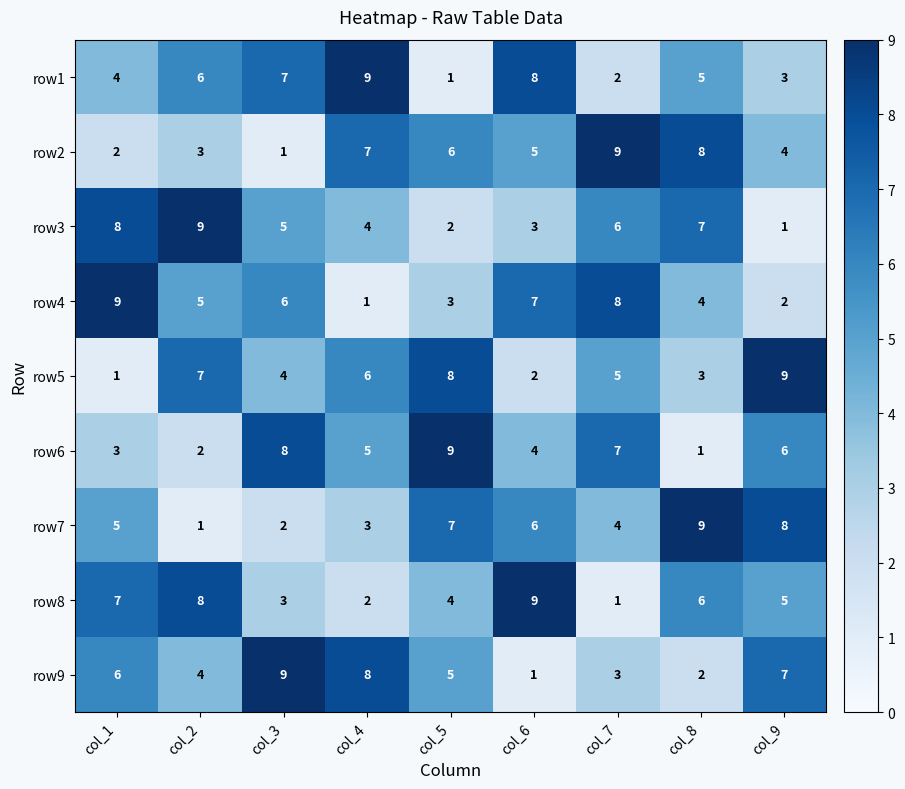

At col_6, list the series in order from largest to smallest.

row8, row1, row4, row7, row2, row6, row3, row5, row9